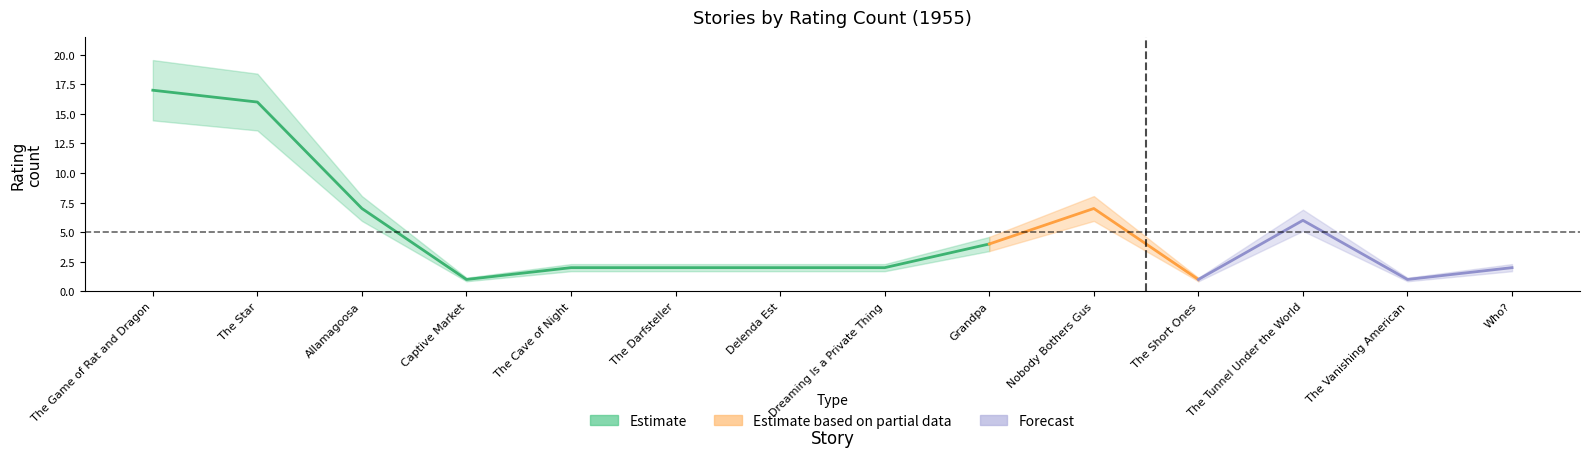

How many data points are less than 2?

3